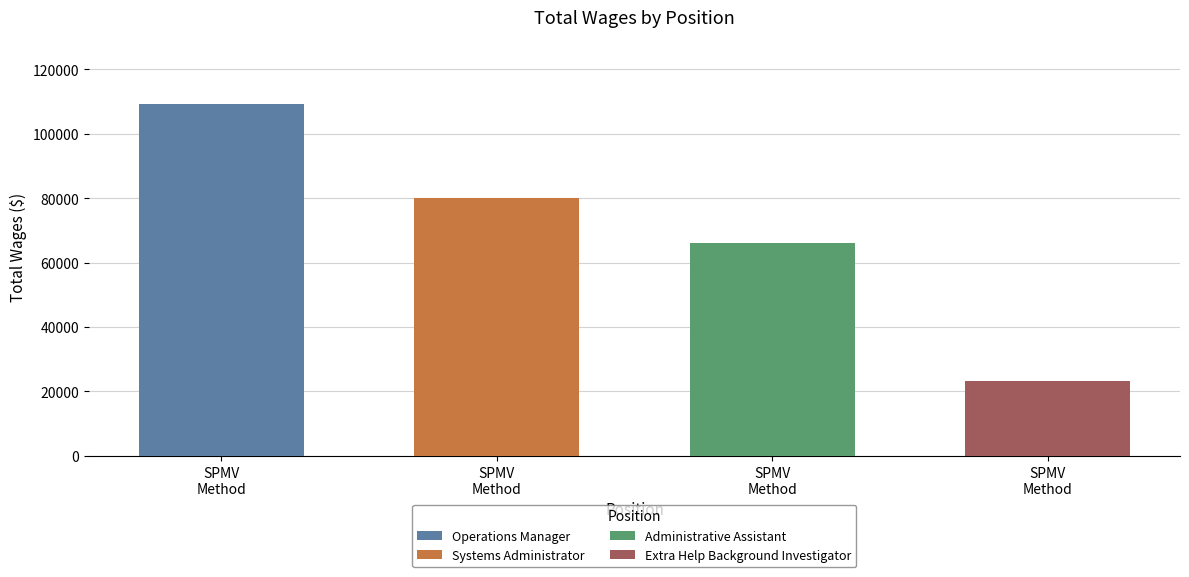

Reading right to left, what are all the values shown in this chart?

Extra Help Background Investigator=23166	Administrative Assistant=66143	Systems Administrator=79888	Operations Manager=109287